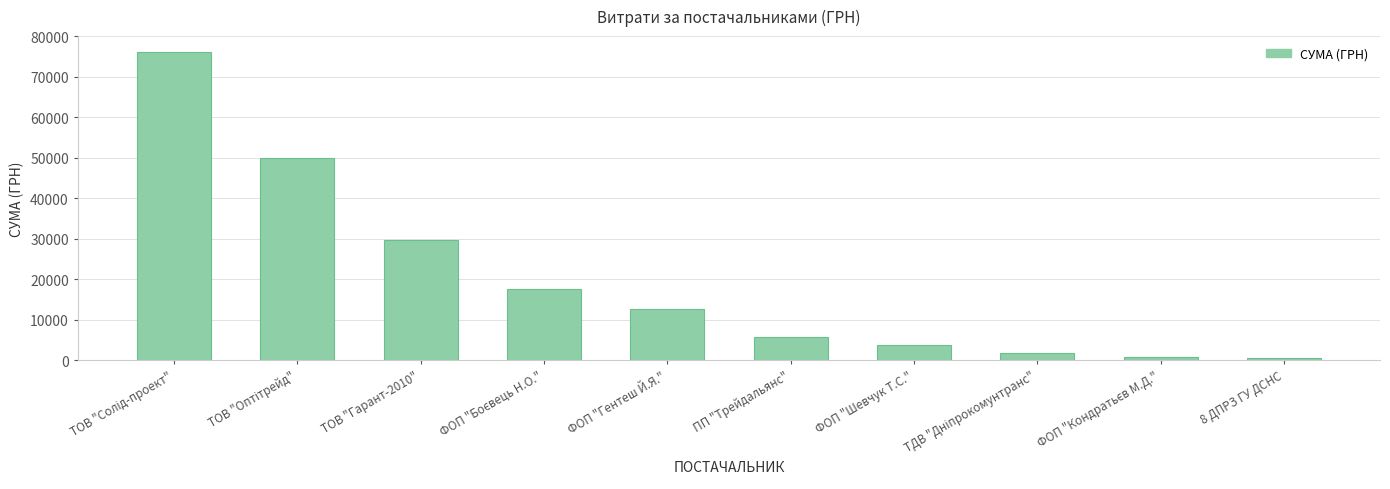

The chart shows a value of 12724.0 at ФОП "Гентеш Й.Я.". True or false?

True